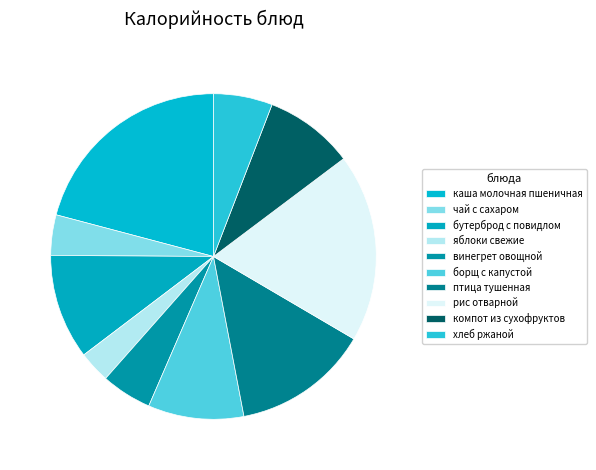

To the nearest percent, what is the difference between the largest and smallest slice percentages?

18%